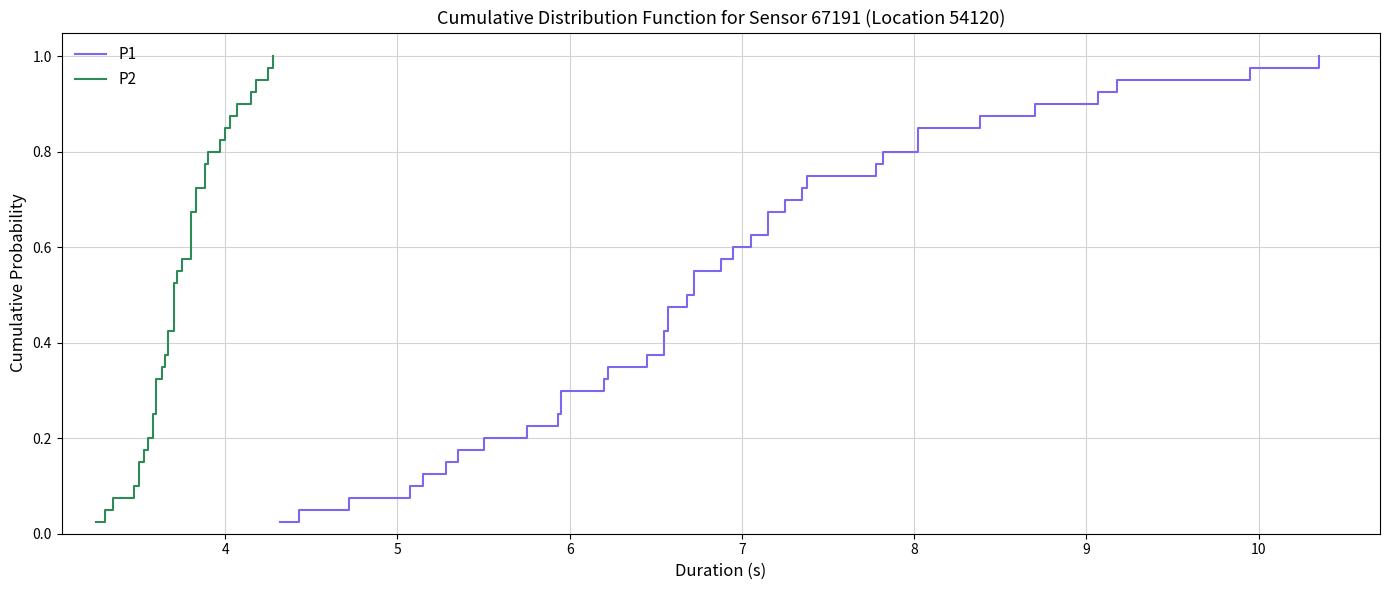

Reading left to right, transcribe all the data shown in this chart.

P1: 0.0	0.1	0.1	0.1	0.1	0.1	0.2	0.2	0.2	0.2	0.3	0.3	0.3	0.3	0.4	0.4	0.4	0.5	0.5	0.5	0.5	0.6	0.6	0.6	0.6	0.7	0.7	0.7	0.7	0.8	0.8	0.8	0.8	0.8	0.9	0.9	0.9	0.9	1.0	1.0
P2: 0.0	0.1	0.1	0.1	0.1	0.1	0.2	0.2	0.2	0.2	0.3	0.3	0.3	0.3	0.4	0.4	0.4	0.5	0.5	0.5	0.5	0.6	0.6	0.6	0.6	0.7	0.7	0.7	0.7	0.8	0.8	0.8	0.8	0.8	0.9	0.9	0.9	0.9	1.0	1.0